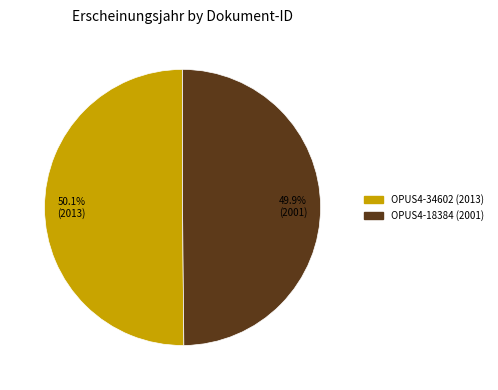

To the nearest percent, what is the combined percentage of OPUS4-18384 (2001) and OPUS4-34602 (2013)?

100%